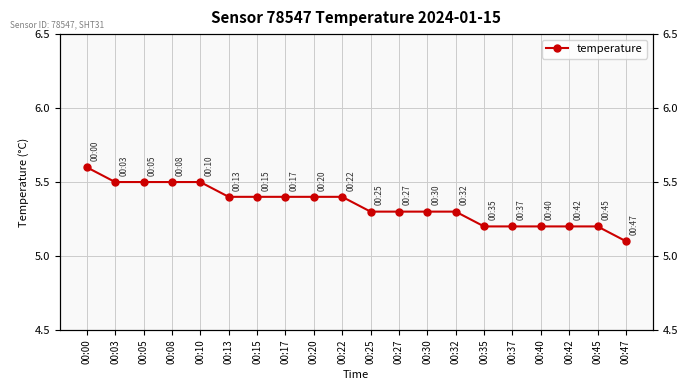

Reading right to left, transcribe all the data shown in this chart.

00:47=5.1	00:45=5.2	00:42=5.2	00:40=5.2	00:37=5.2	00:35=5.2	00:32=5.3	00:30=5.3	00:27=5.3	00:25=5.3	00:22=5.4	00:20=5.4	00:17=5.4	00:15=5.4	00:13=5.4	00:10=5.5	00:08=5.5	00:05=5.5	00:03=5.5	00:00=5.6